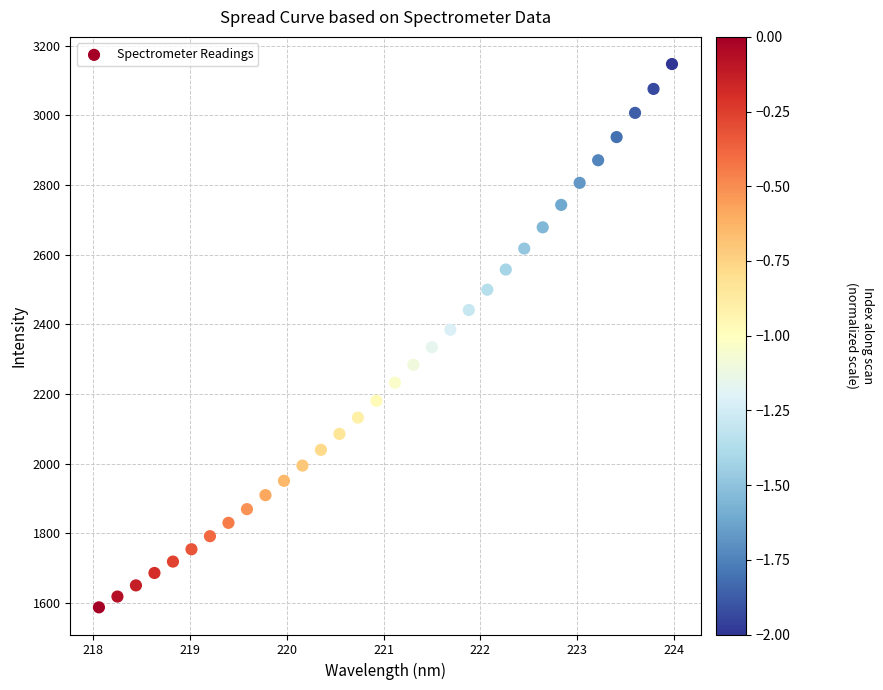

What is the range of X values (max minus min)?

5.9